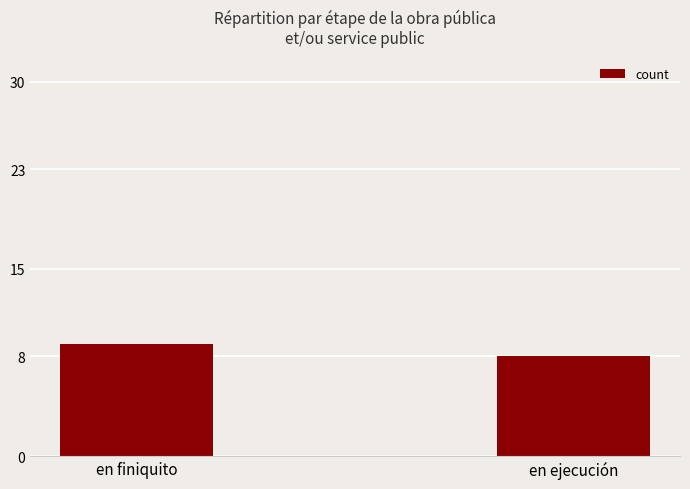

What is the maximum value shown in the chart?

9